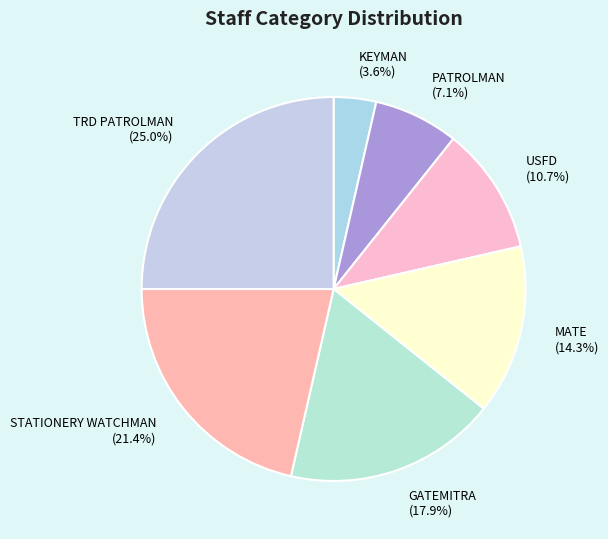

Is there any slice that represents more than half of the pie?

No